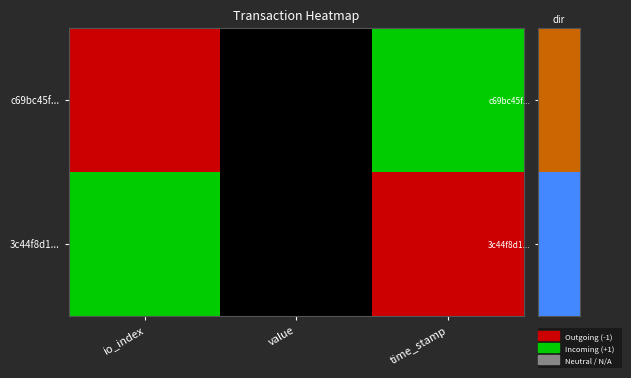

Which series has the largest total across all categories?

c69bc45f...